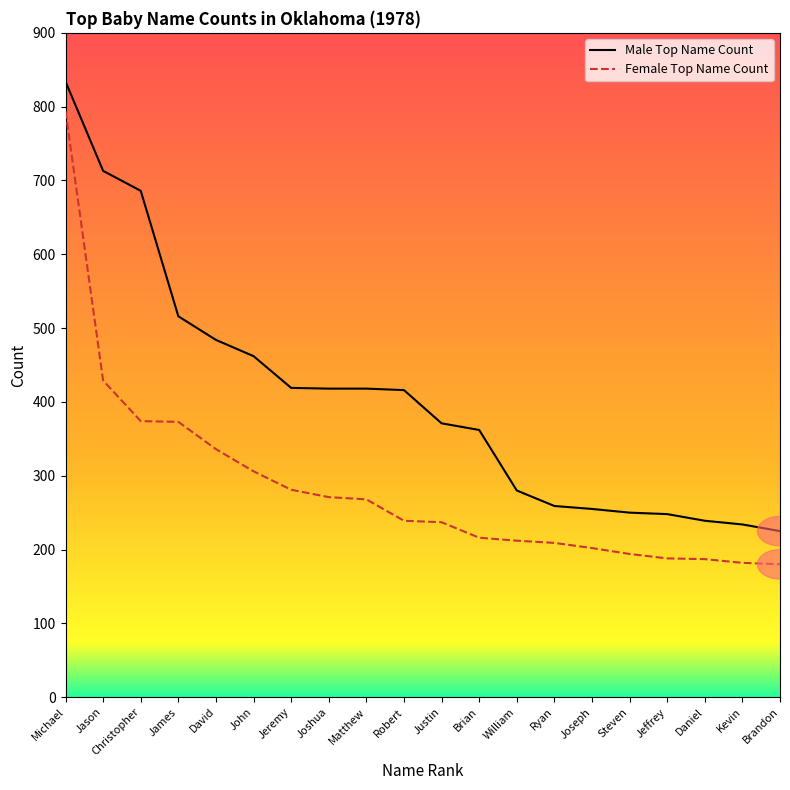

At which category is the sum across all series the highest?

Michael